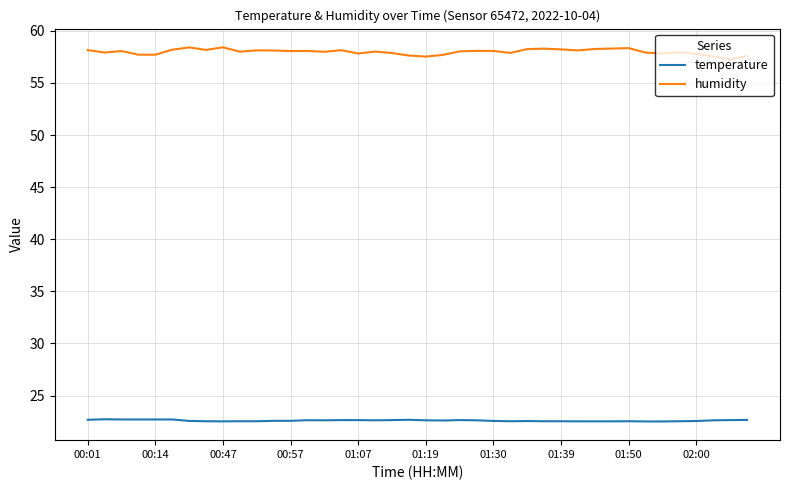

What is the maximum value shown in the chart?

58.4